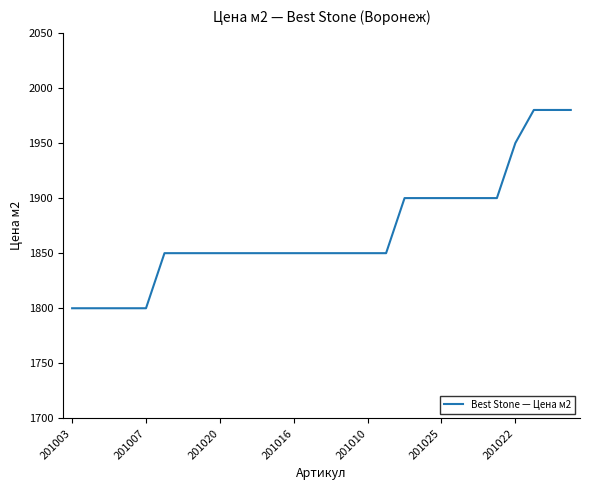

What is the greatest value displayed?

1980